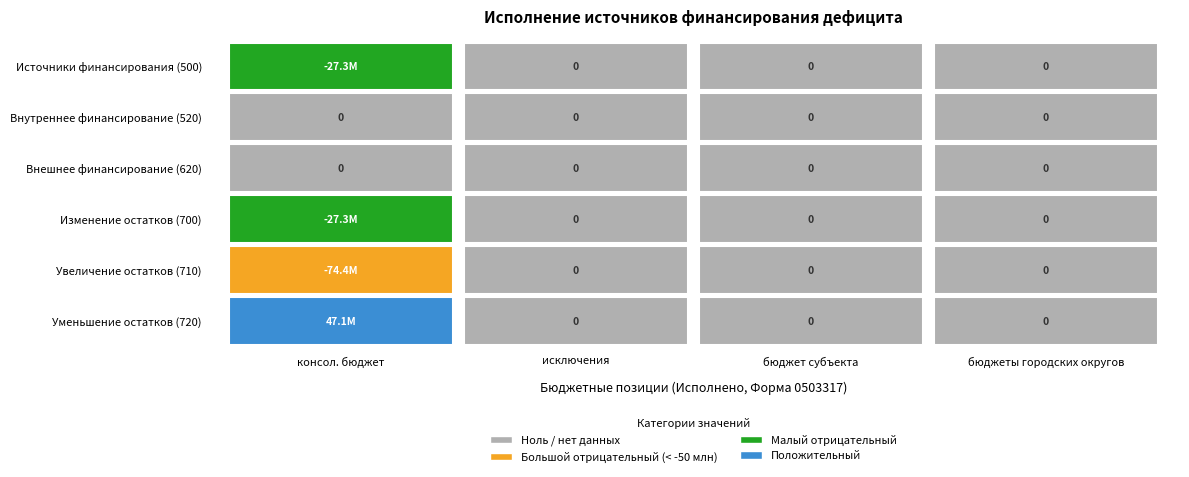

What value does the 500 series have at 0?

-27296781.4